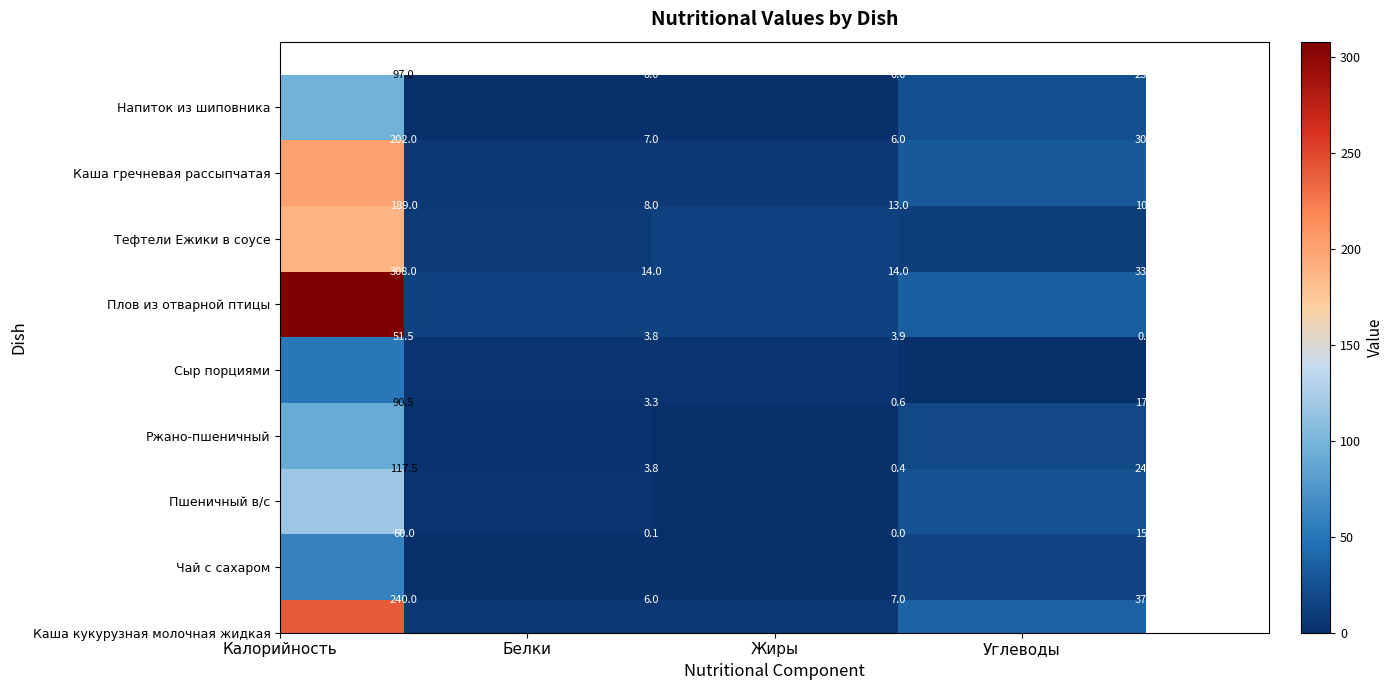

List the series in order of their peak value, highest first.

Плов из отварной птицы, Каша кукурузная молочная жидкая, Каша гречневая рассыпчатая, Тефтели Ежики в соусе, Пшеничный в/с, Напиток из шиповника, Ржано-пшеничный, Чай с сахаром, Сыр порциями